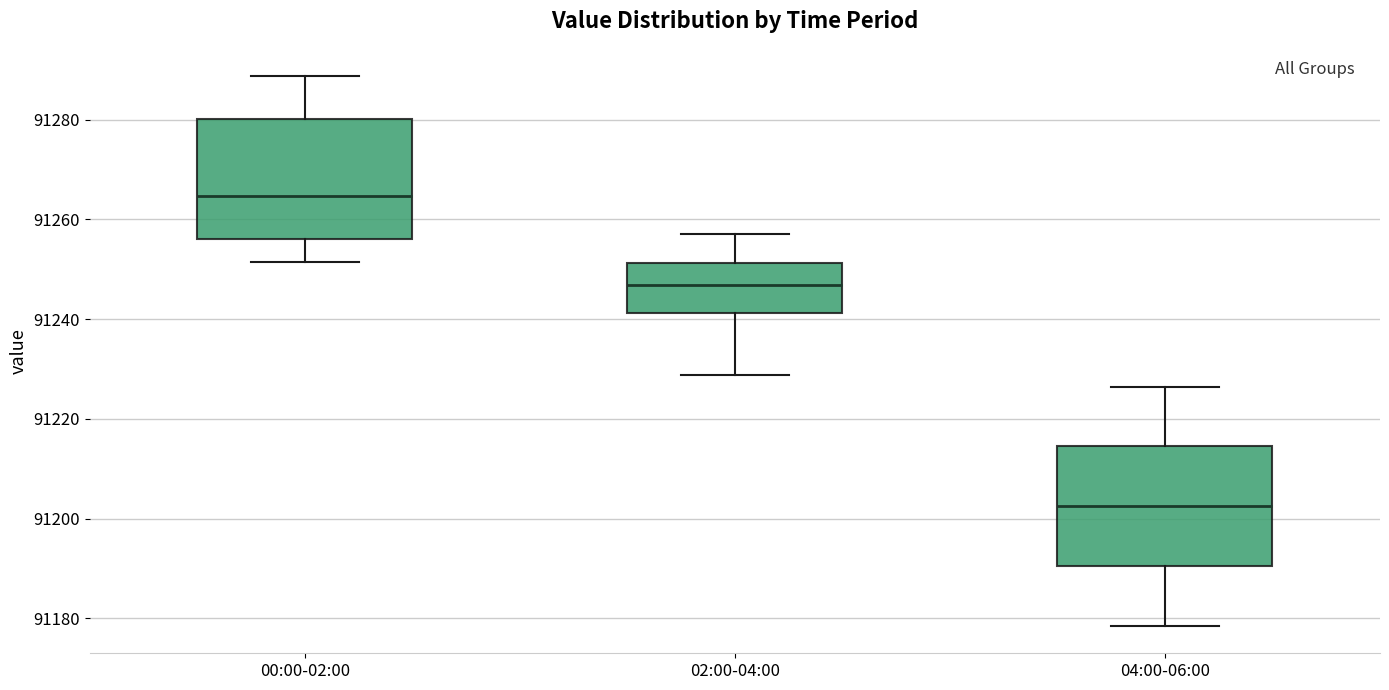

Where is the lower edge of the box for 04:00-06:00 on the y-axis? The values are not printed on the chart, so give them approximately, as read against the axis.

91190